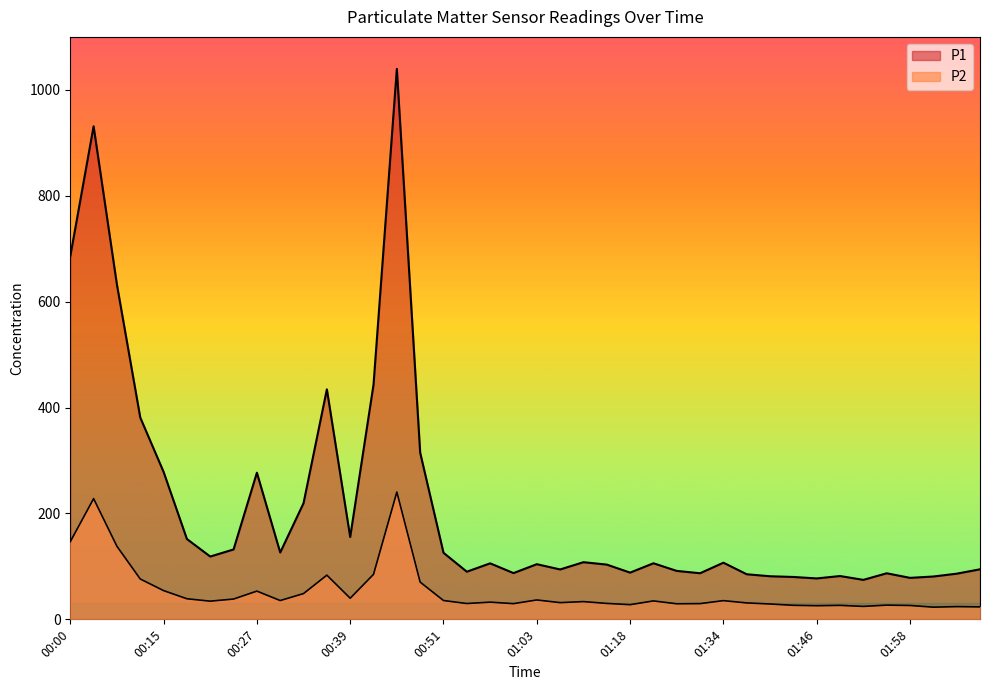

True or false: P2 has more than 0 interior local peaks.

True